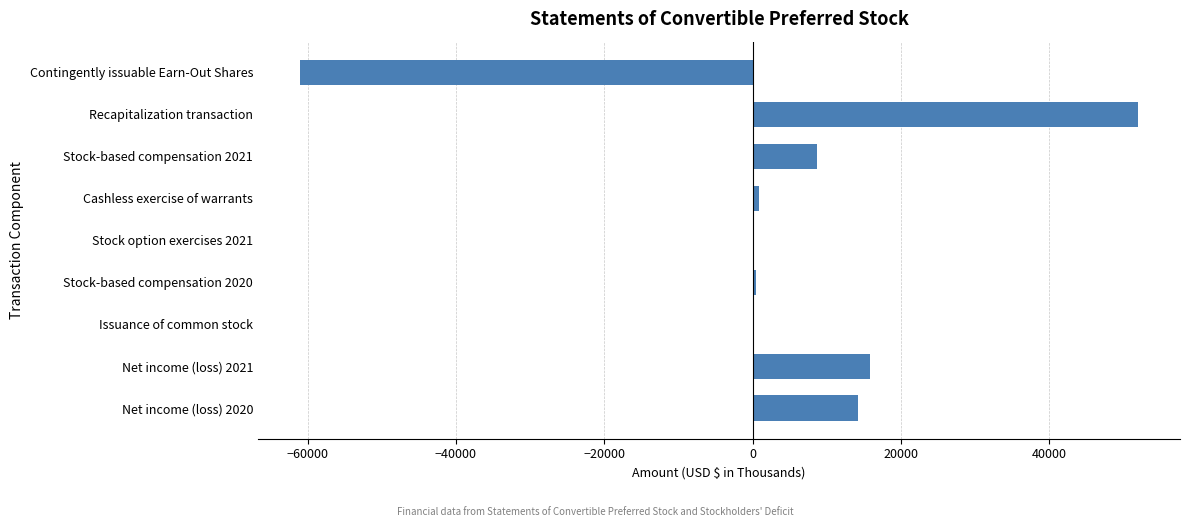

At which category does the chart reach its peak across all series?

Recapitalization transaction